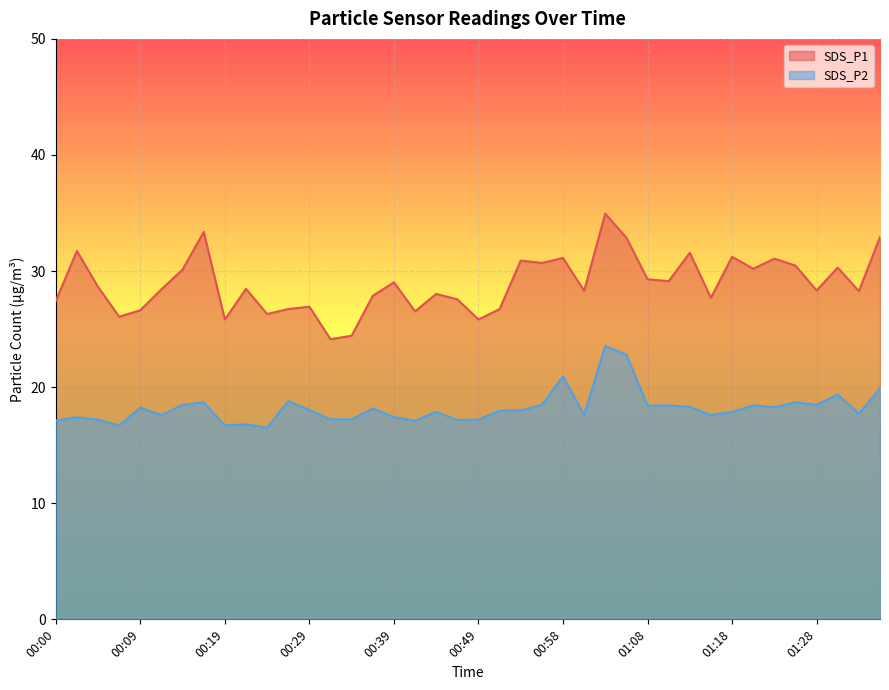

Does the chart display data point markers on the line(s)?

No